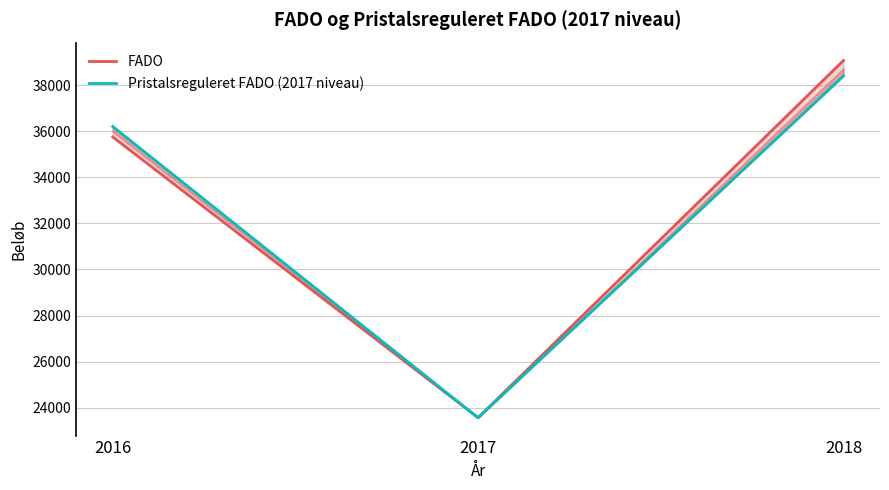

What is the total value across all series at 2016?

71952.0